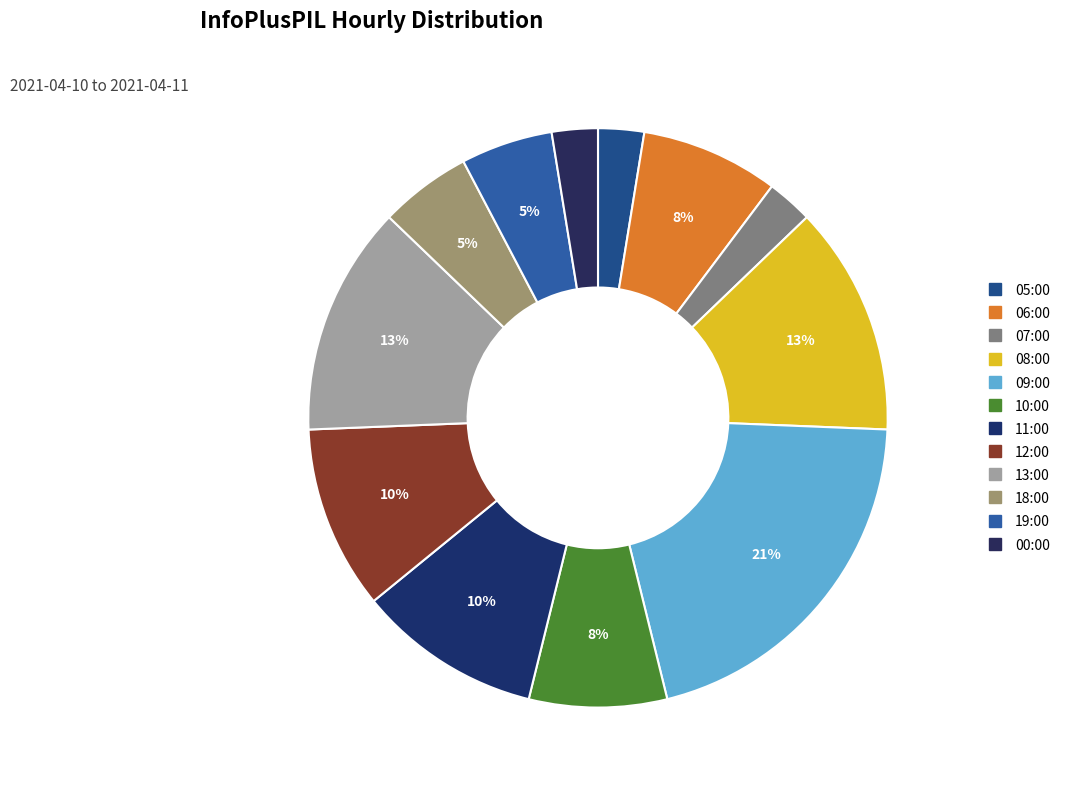

What is the total percentage of 05:00 and 06:00?

10.3%